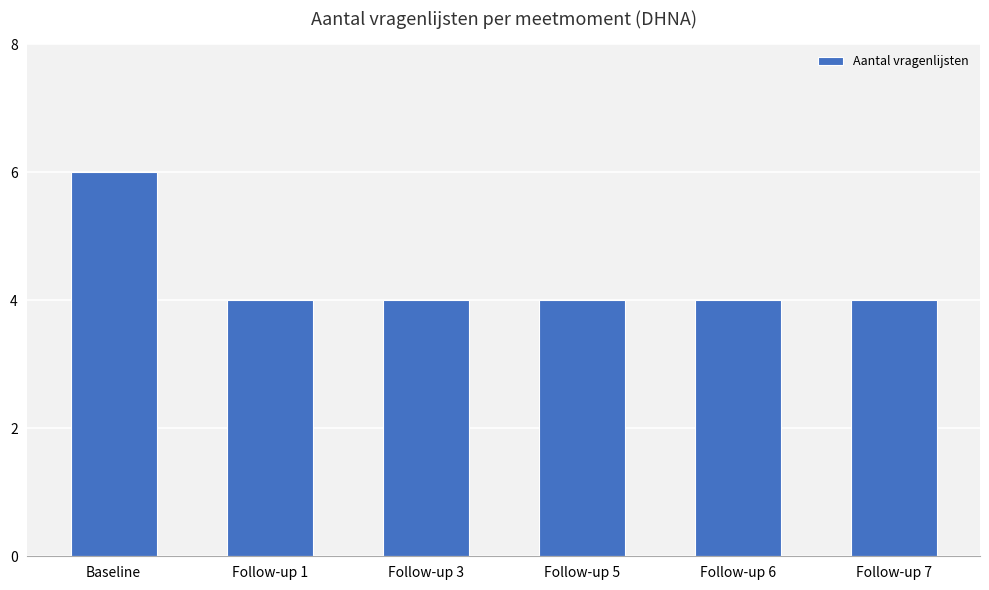

What is the label of the 2nd bar from the left?

Follow-up 1